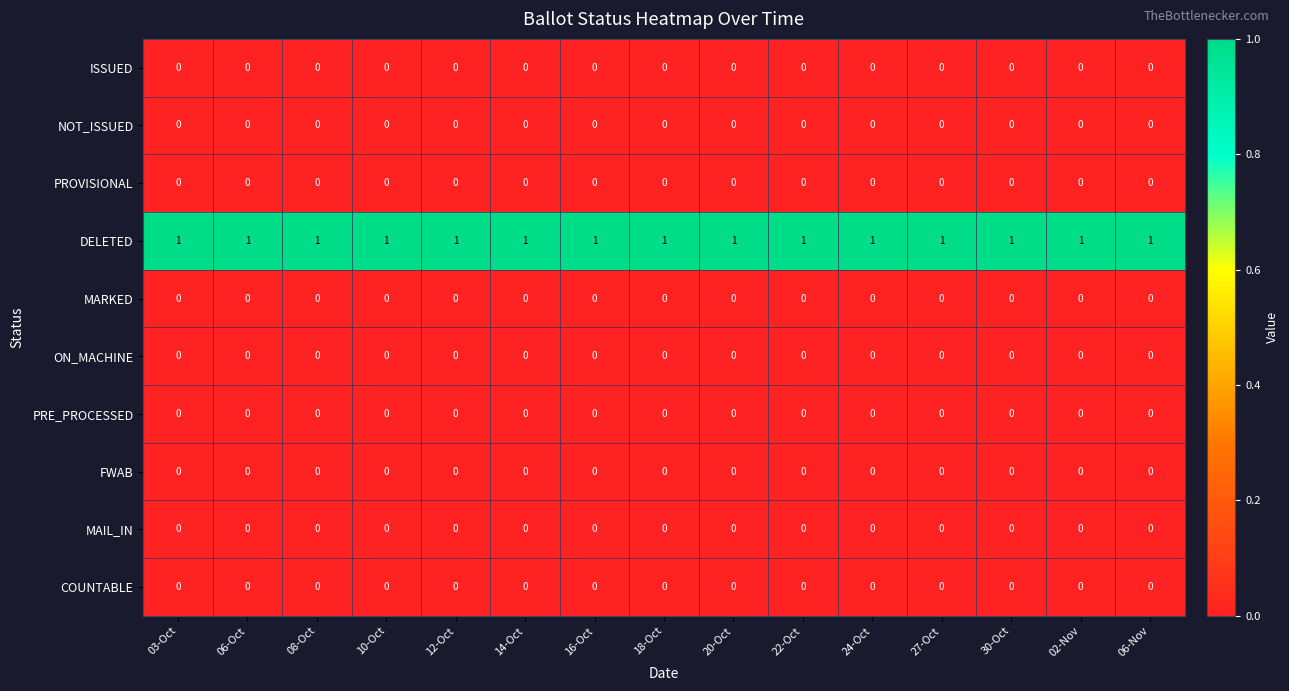

Which series has the largest total across all categories?

DELETED